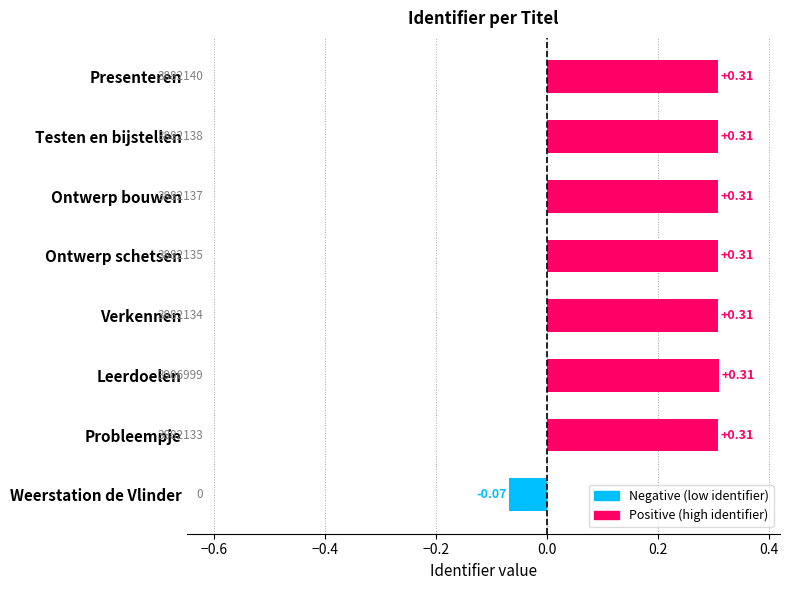

At which category does the chart reach its minimum across all series?

Weerstation de Vlinder